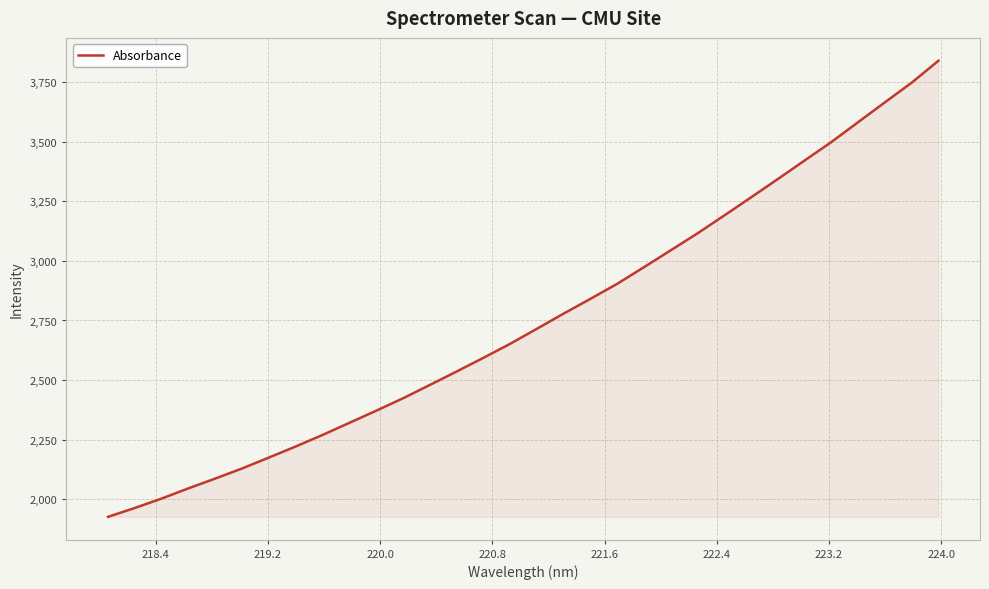

What is the difference between the maximum and minimum values?

1914.9